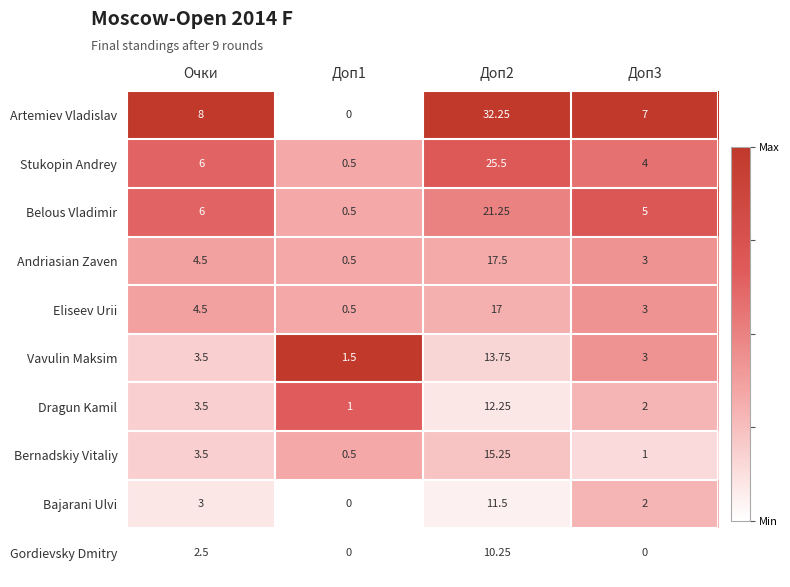

Which series has the largest total across all categories?

Artemiev Vladislav